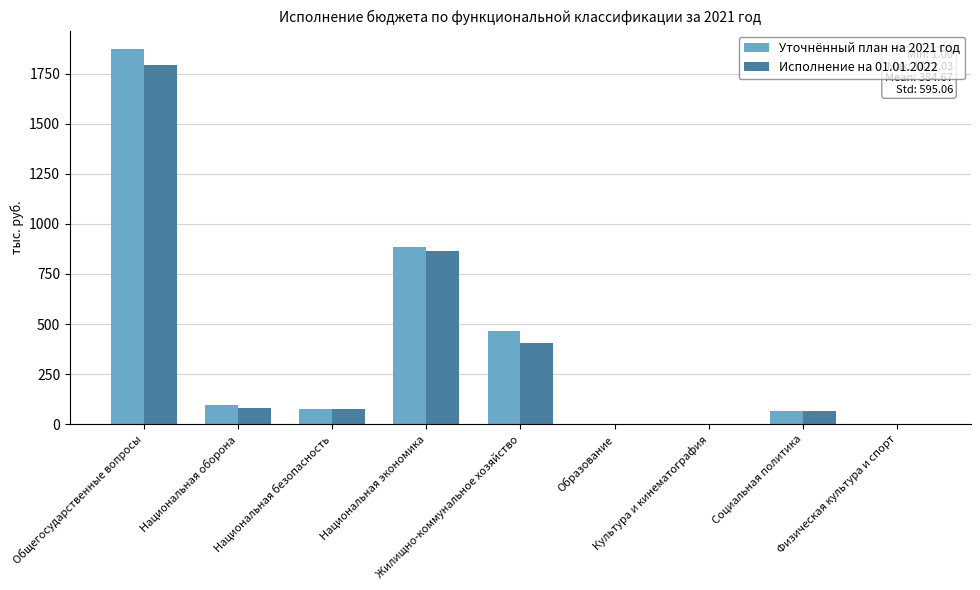

What are all the series names shown in the legend?

Уточнённый план на 2021 год, Исполнение на 01.01.2022